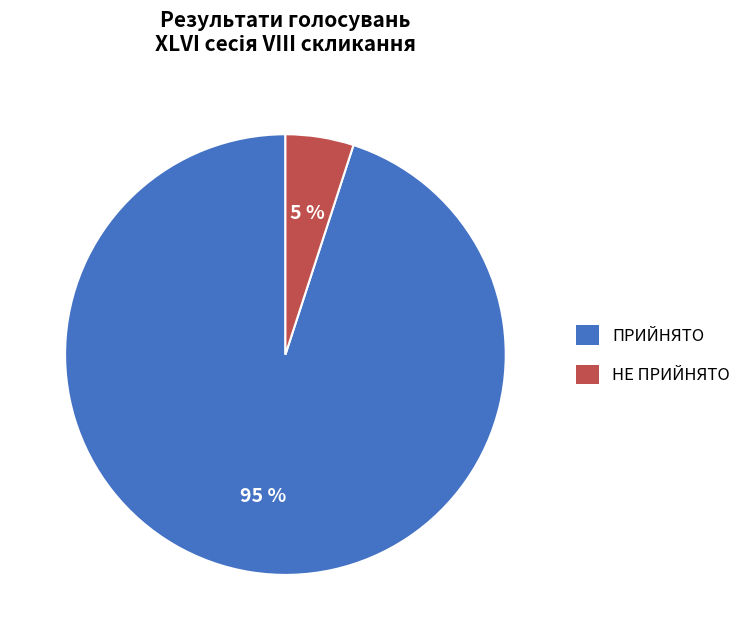

Which has a higher value, ПРИЙНЯТО or НЕ ПРИЙНЯТО?

ПРИЙНЯТО